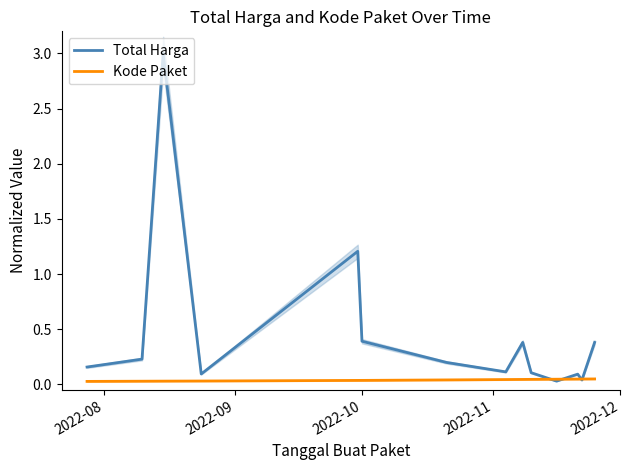

How many Kode Paket values are between 0 and 1?

14